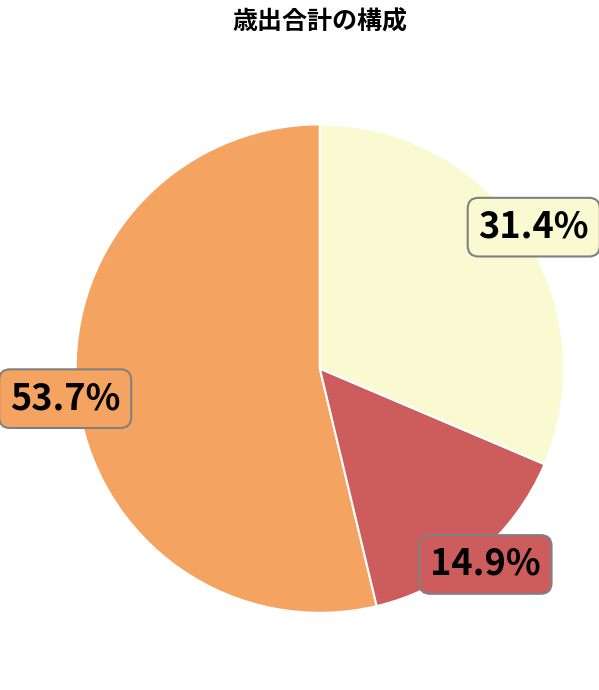

Does any single category account for the majority?

Yes